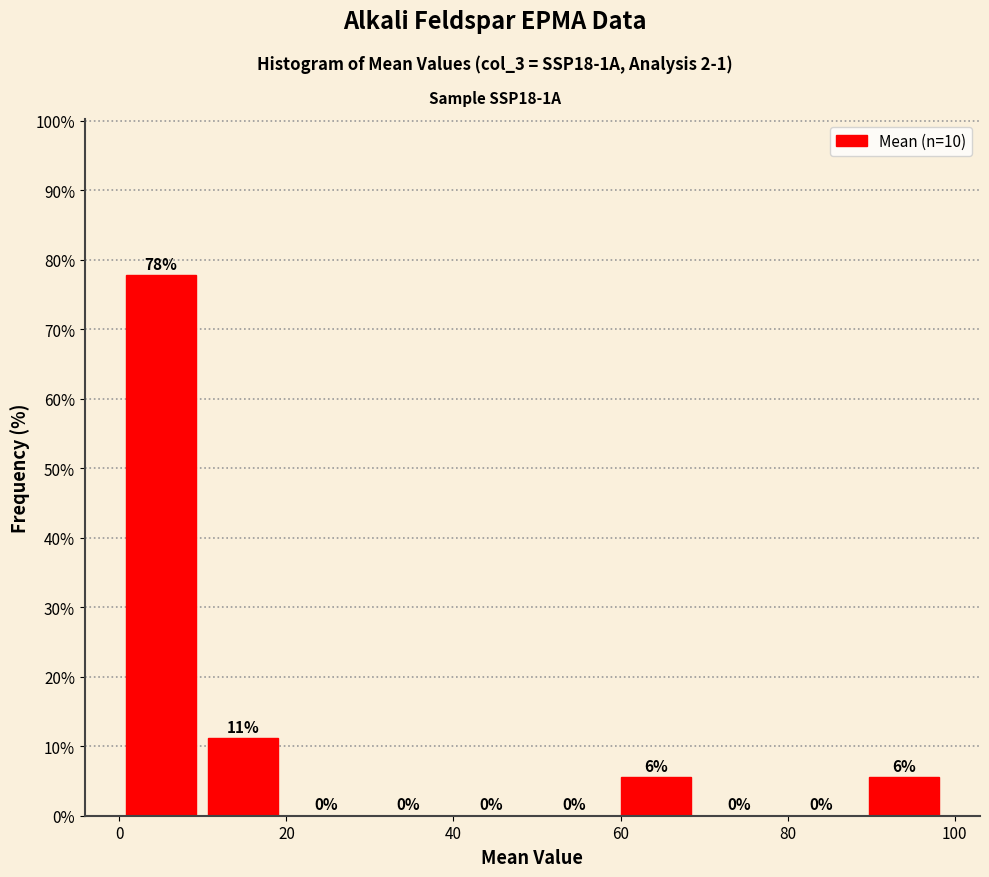

Which range on the x-axis has the tallest bar?

0 to 10